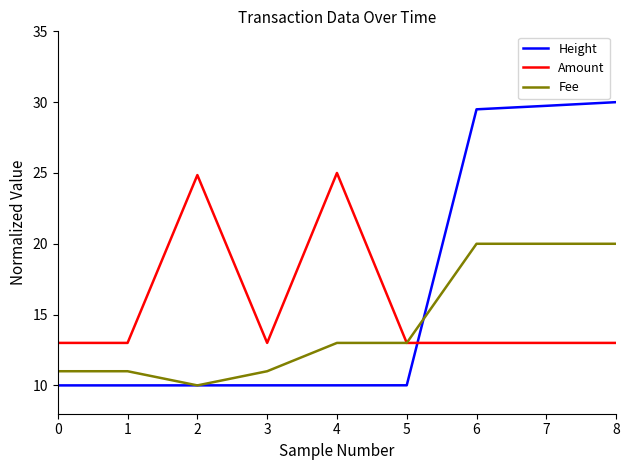

The Amount series shows 5.9 at 3. True or false?

False